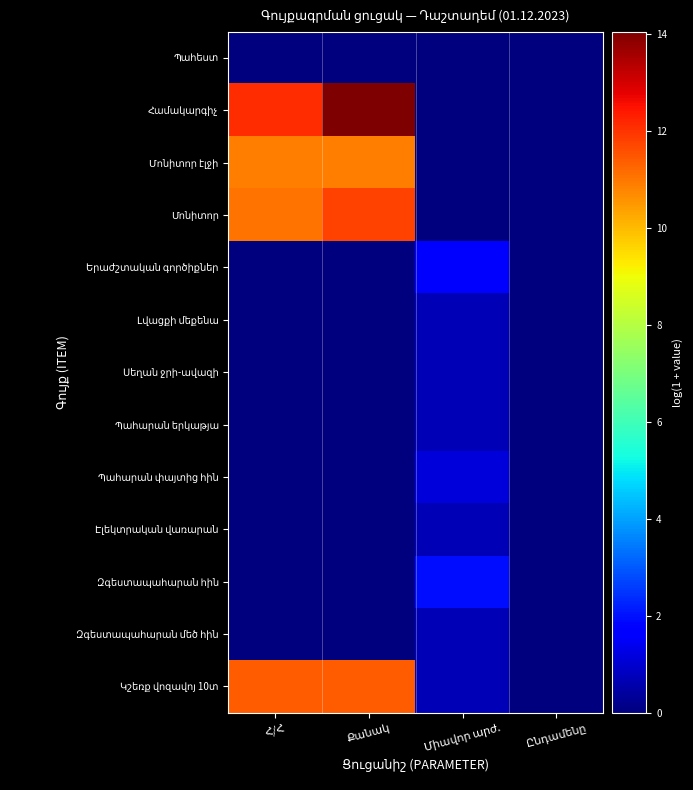

At how many categories does at least one series exceed 11?

2